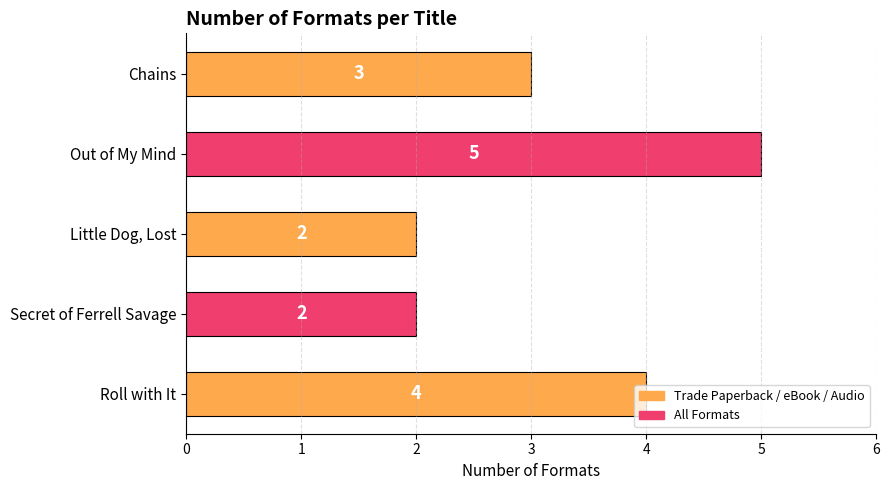

How many bars are there in total?

5